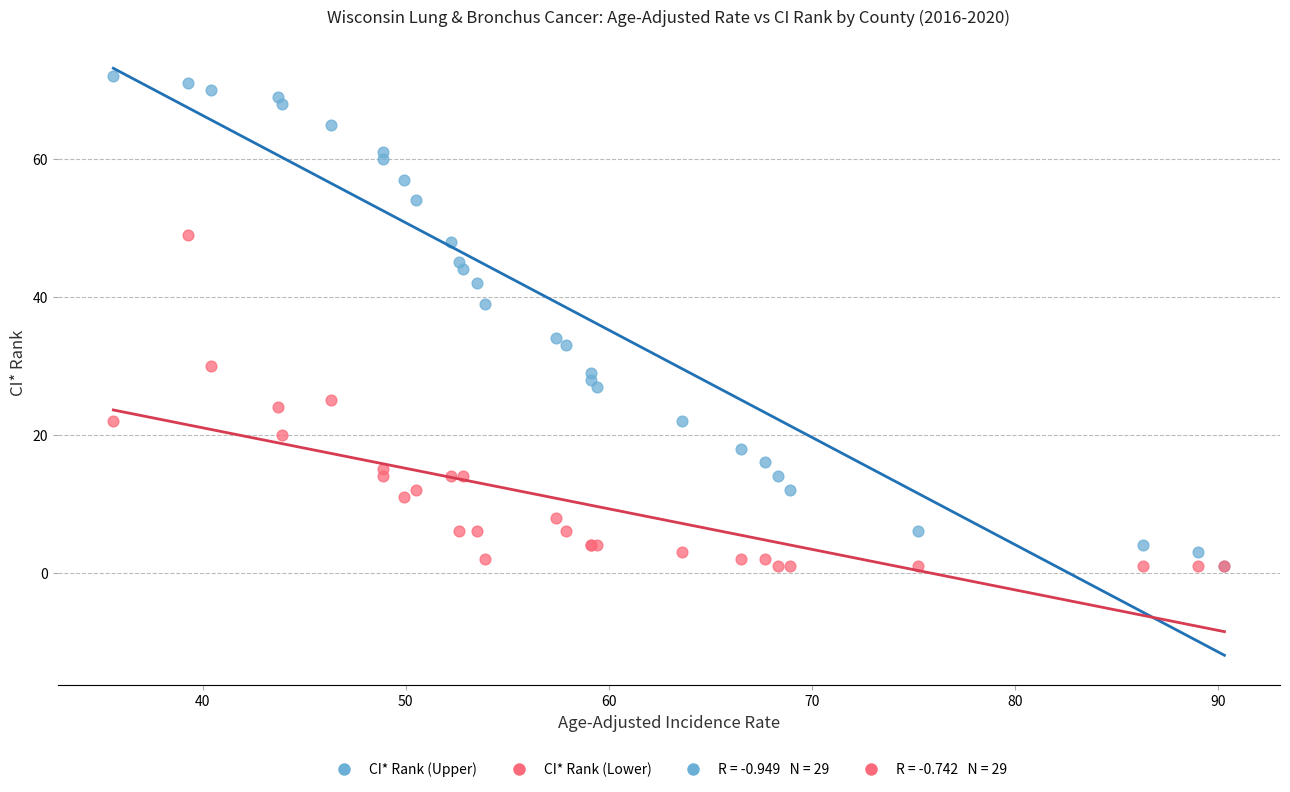

In the CI* Rank (Upper) series, what Y value is closest to 36?

34